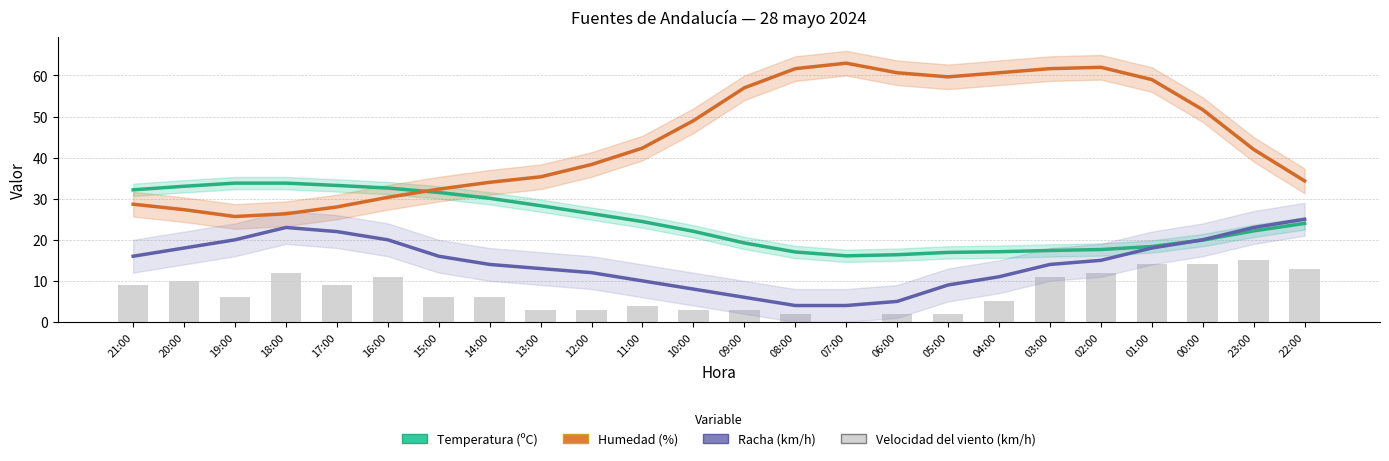

What position from the left is 17:00?

5